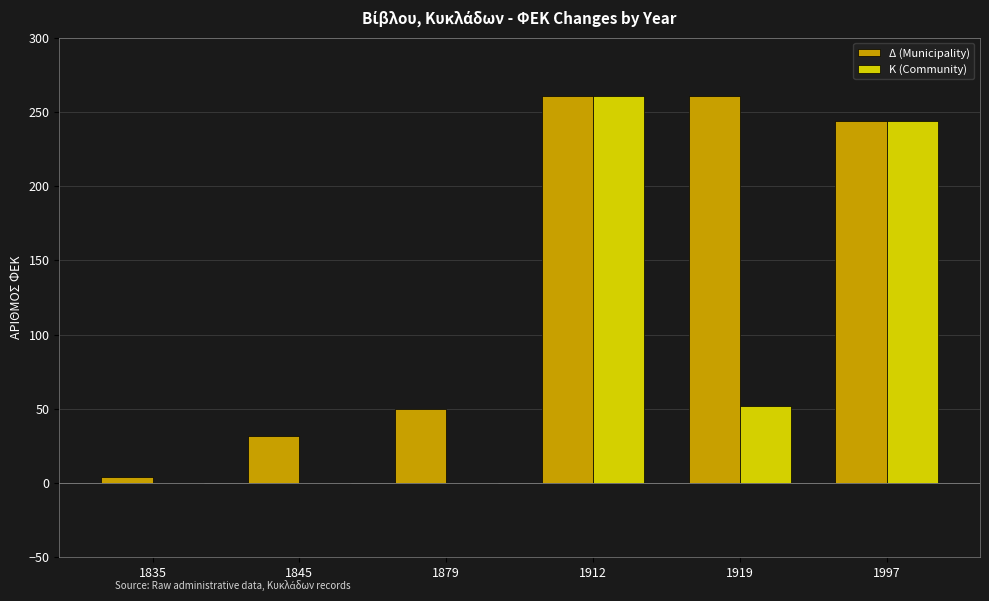

What is the maximum value shown in the chart?

261